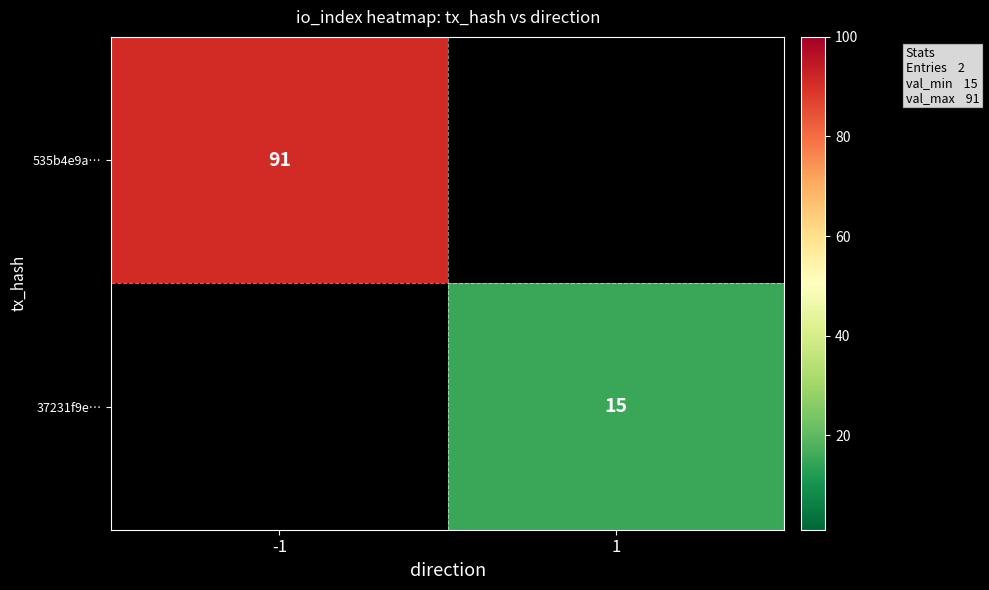

Is the value of 535b4e9a… at -1 greater than the value of 37231f9e… at 1?

Yes